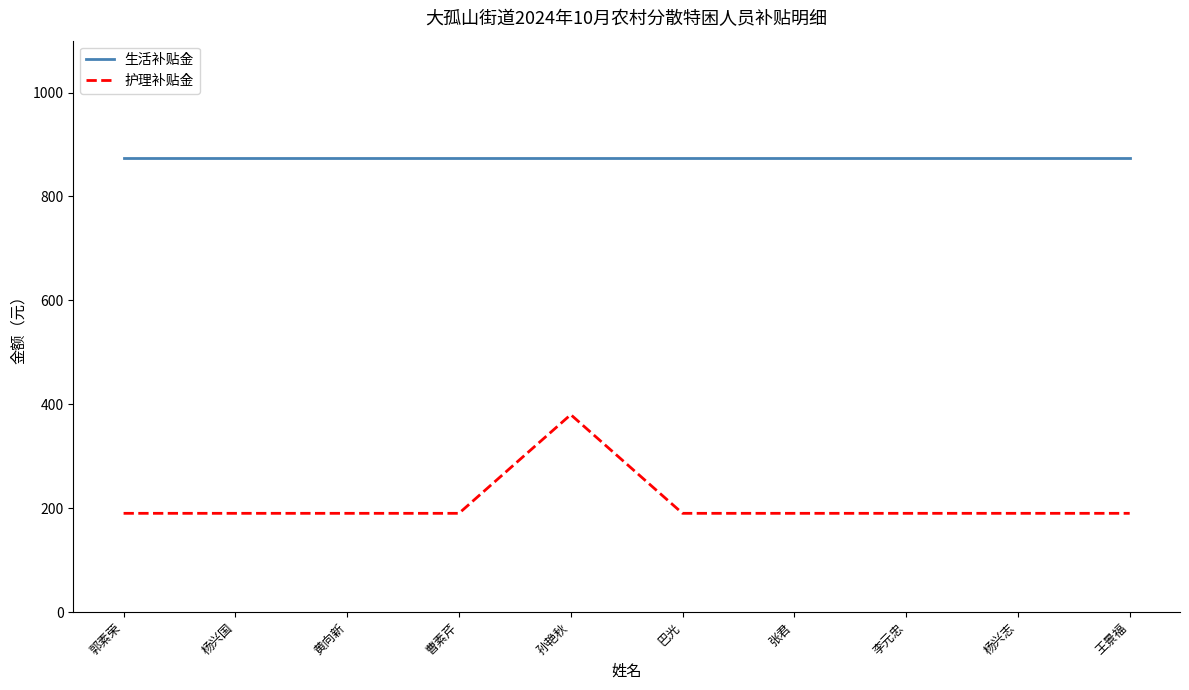

What position from the right is 郭素荣?

10